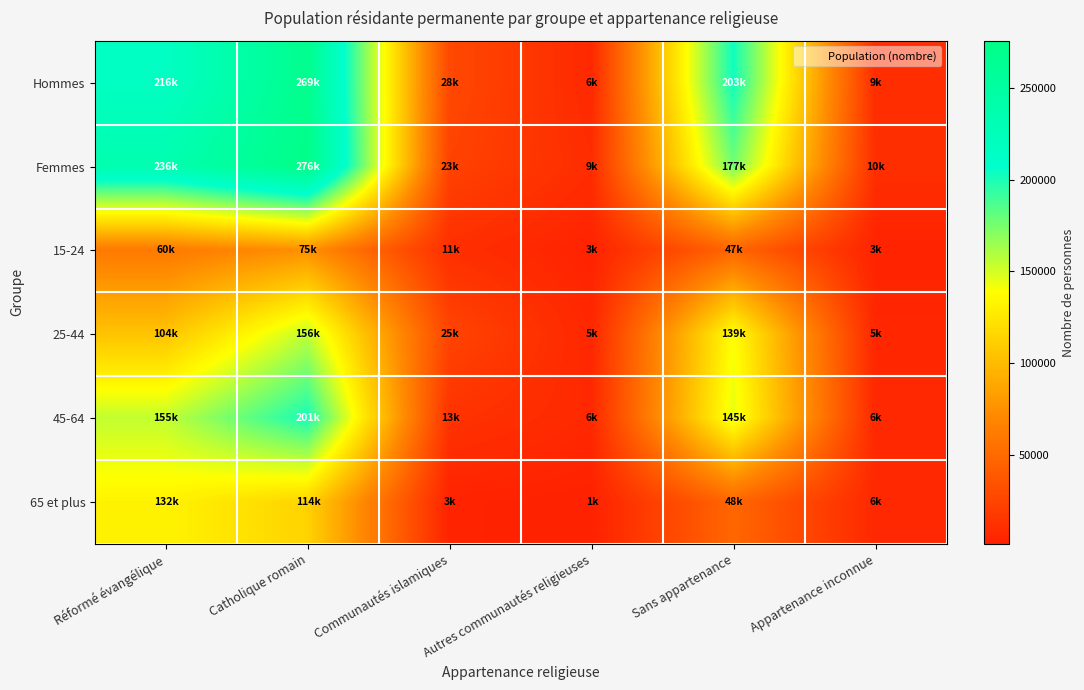

Reading right to left, extract all data points from this chart.

Hommes: Appartenance inconnue=9274.4	Sans appartenance=202766.3	Autres communautés religieuses=6265.2	Communautés islamiques=27798.7	Catholique romain=269311.5	Réformé évangélique=216047.8
Femmes: Appartenance inconnue=10488.4	Sans appartenance=176577.1	Autres communautés religieuses=9242.8	Communautés islamiques=23483.8	Catholique romain=275631.9	Réformé évangélique=235682.3
15-24: Appartenance inconnue=2565.7	Sans appartenance=46982.8	Autres communautés religieuses=2591.3	Communautés islamiques=10553.4	Catholique romain=75088.6	Réformé évangélique=60375.5
25-44: Appartenance inconnue=5072.9	Sans appartenance=138993.8	Autres communautés religieuses=5292.2	Communautés islamiques=24888.1	Catholique romain=155530.7	Réformé évangélique=104493.3
45-64: Appartenance inconnue=6268.2	Sans appartenance=145286.0	Autres communautés religieuses=6276.5	Communautés islamiques=13068.9	Catholique romain=200695.8	Réformé évangélique=155081.2
65 et plus: Appartenance inconnue=5856.0	Sans appartenance=48080.9	Autres communautés religieuses=1348.1	Communautés islamiques=2772.1	Catholique romain=113628.4	Réformé évangélique=131780.0